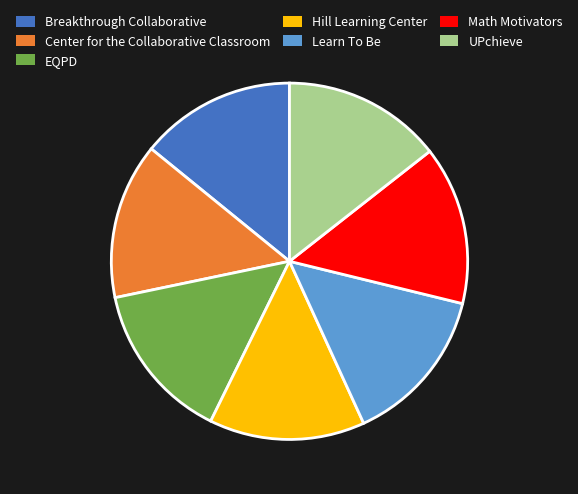

Is it true that Center for the Collaborative Classroom is 14% of the pie?

True